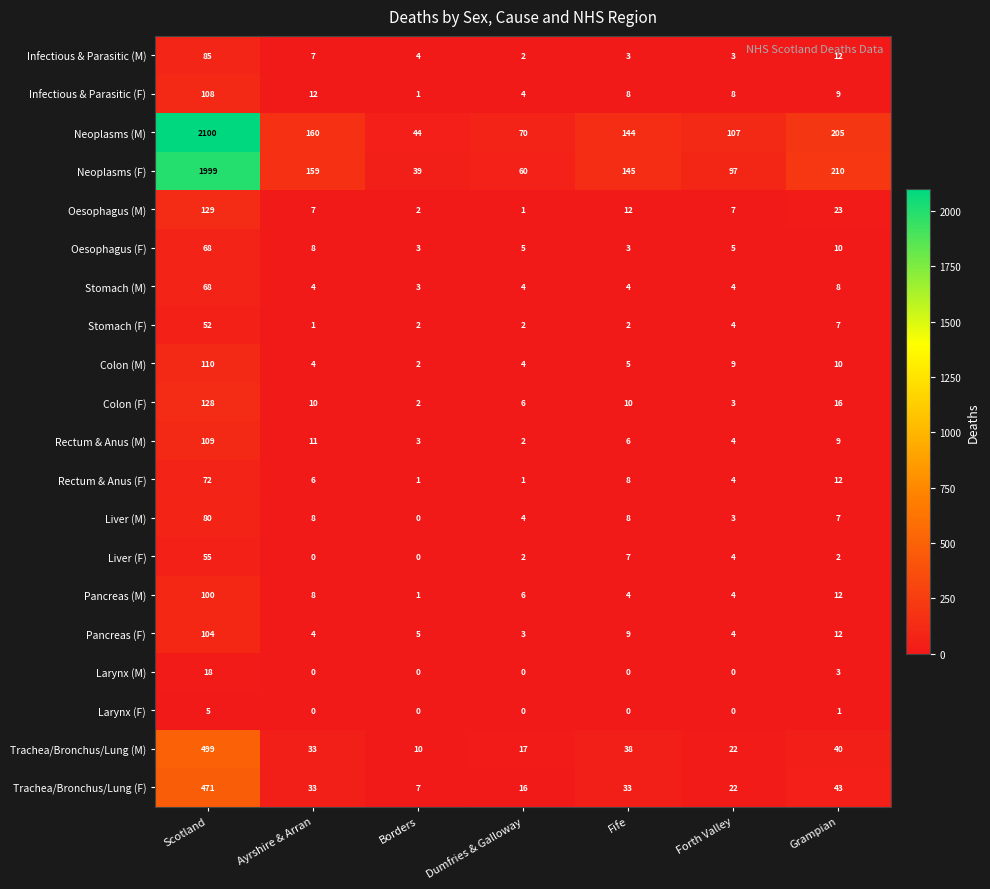

Which category has the highest value across all series?

Scotland